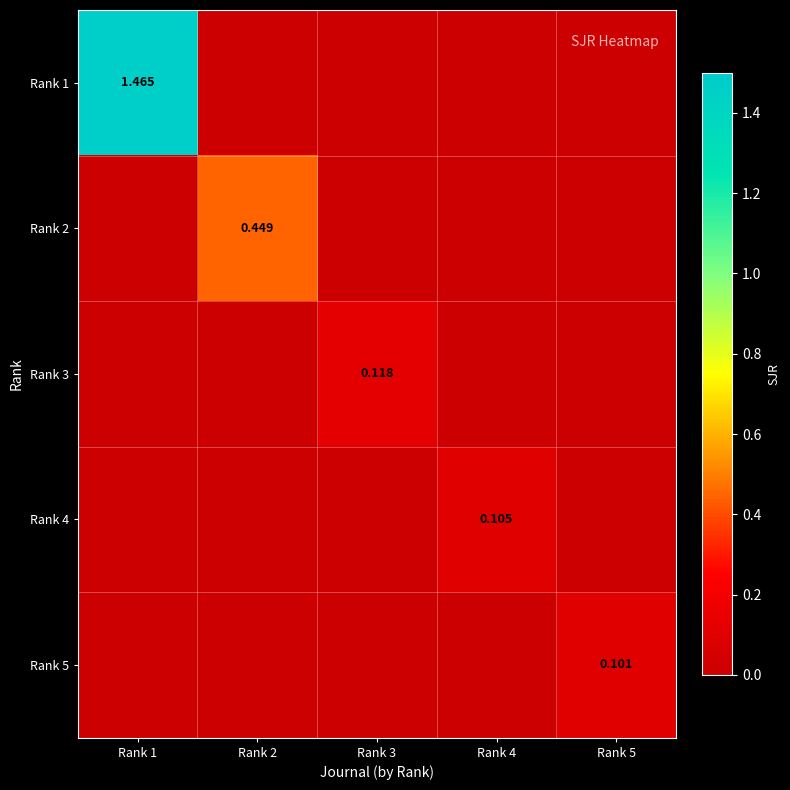

Which has a higher value, Rank 1 or Rank 3?

Rank 1